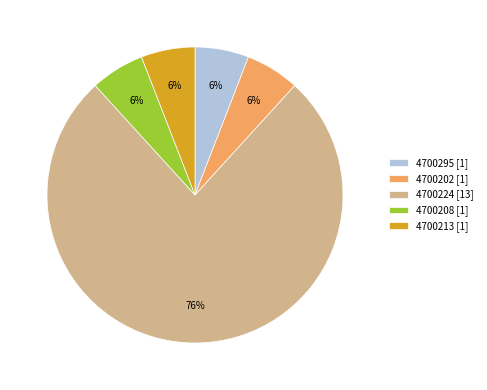

To the nearest percent, what percentage of the pie is 4700224?

76%